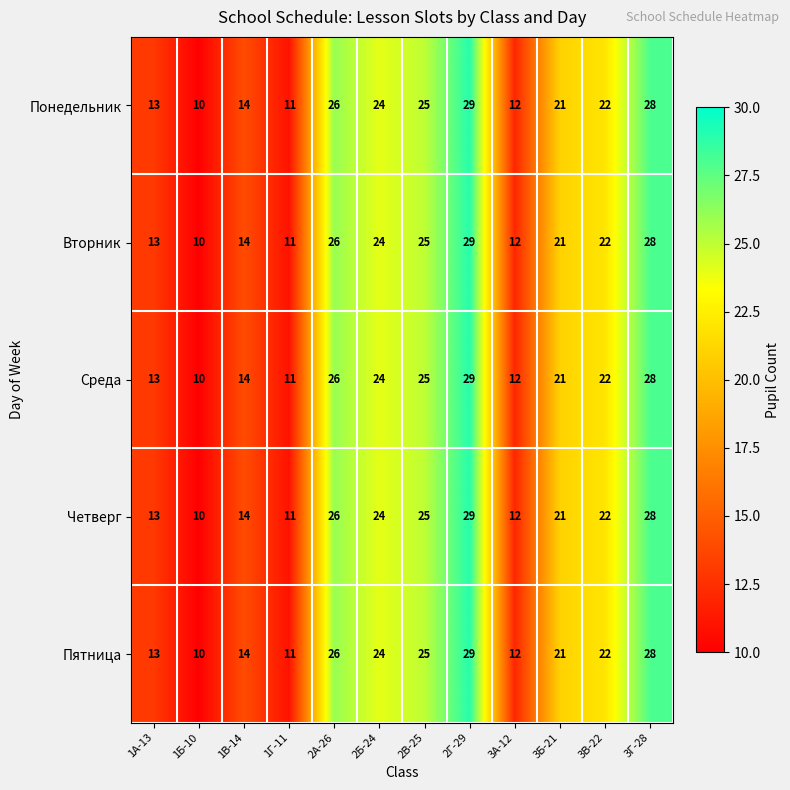

How many data points does each series have?

12